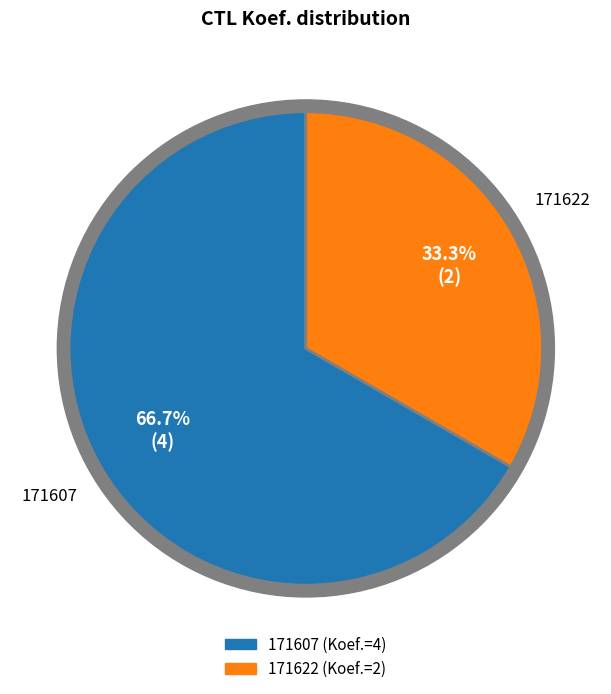

Count the number of slices in the pie.

2